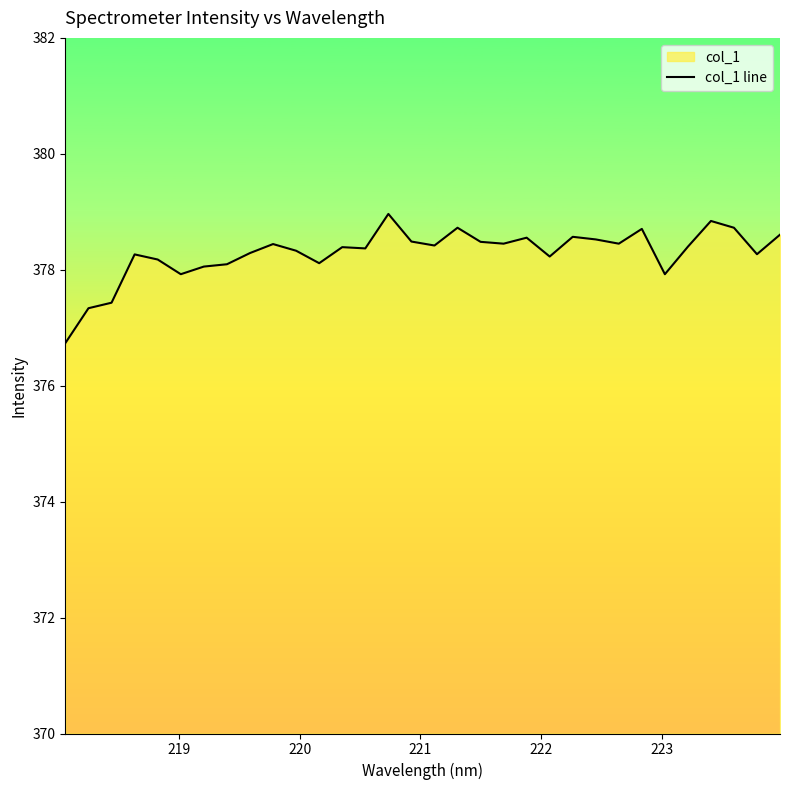

What is the average value?

378.3